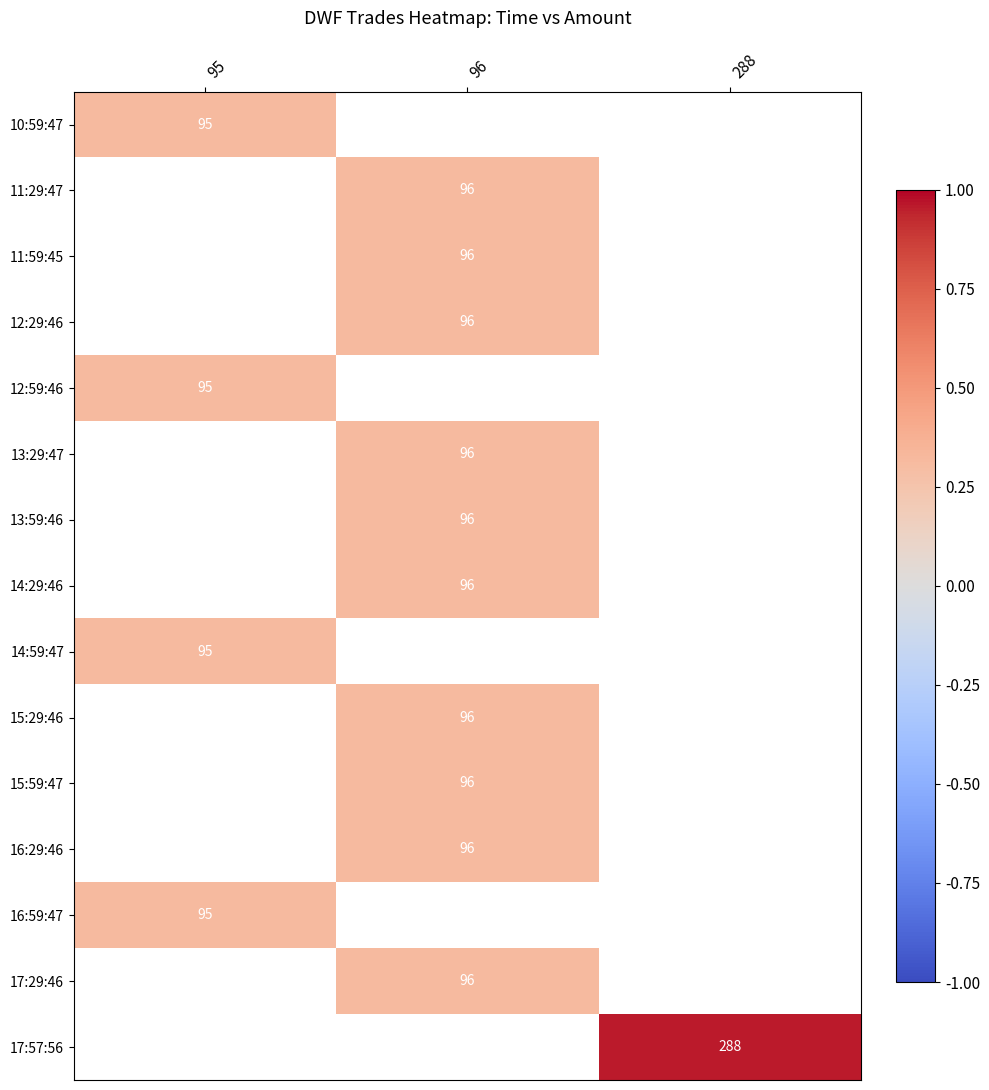

The 14:59:47 series shows 95 at 95. True or false?

True